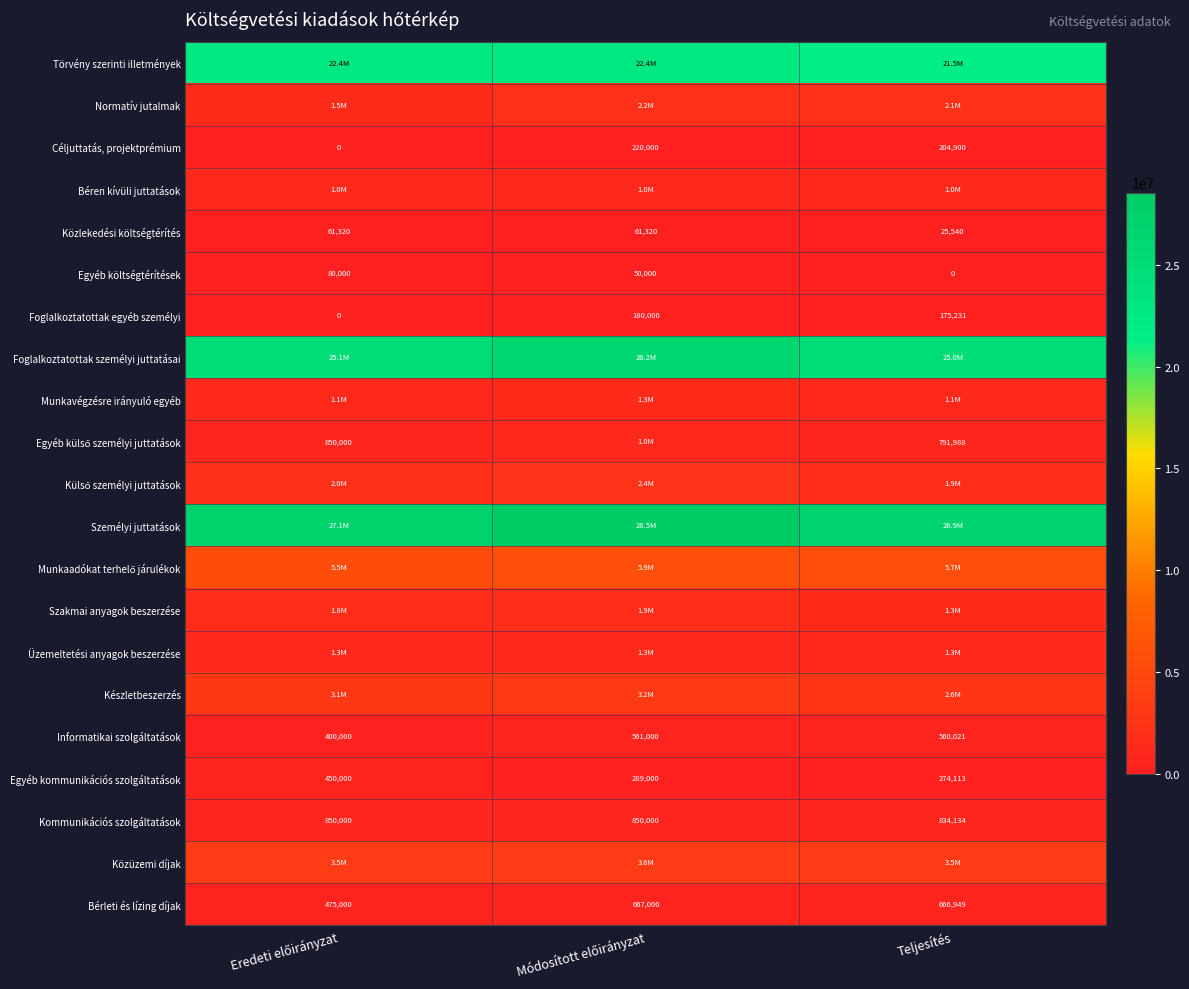

At which category does the chart reach its minimum across all series?

Eredeti előirányzat